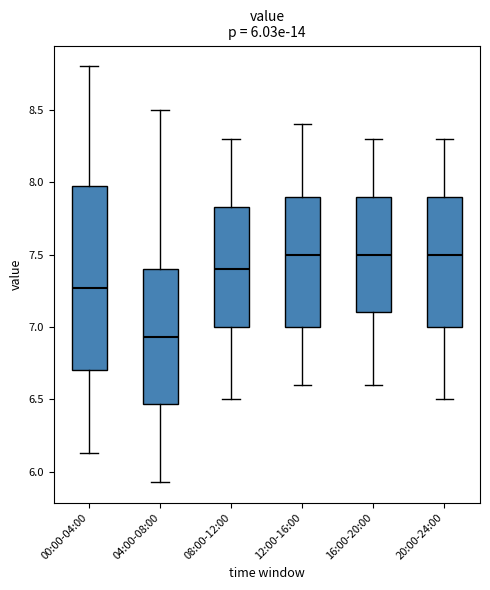

Comparing the boxes themselves (not the whiskers), which one is the tallest?

00:00-04:00